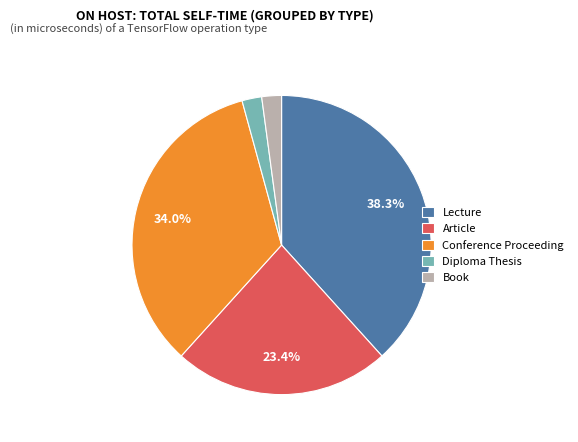

Between Article and Conference Proceeding, which is larger?

Conference Proceeding